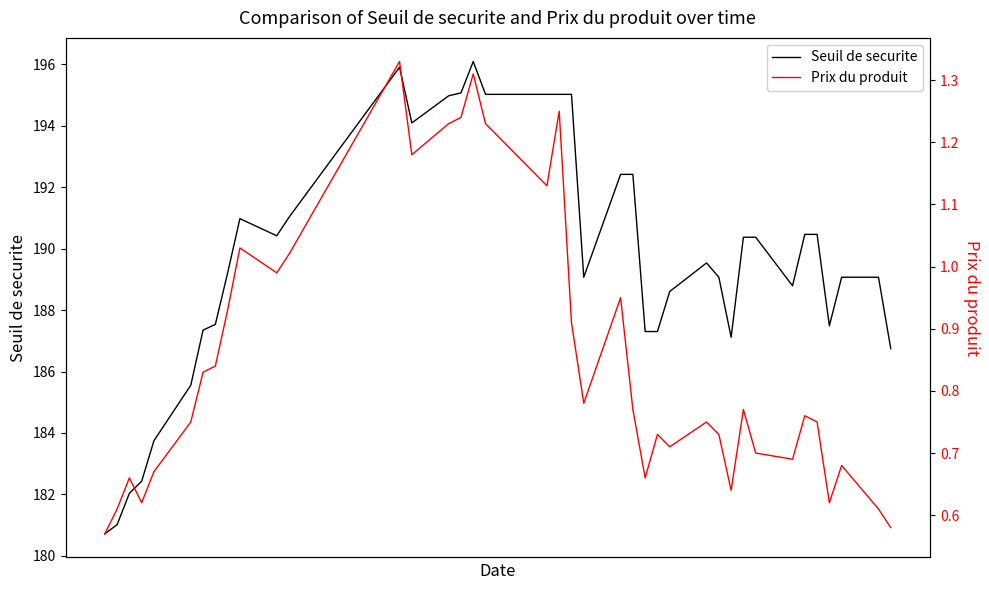

What are all the series names shown in the legend?

Seuil de securite, Prix du produit